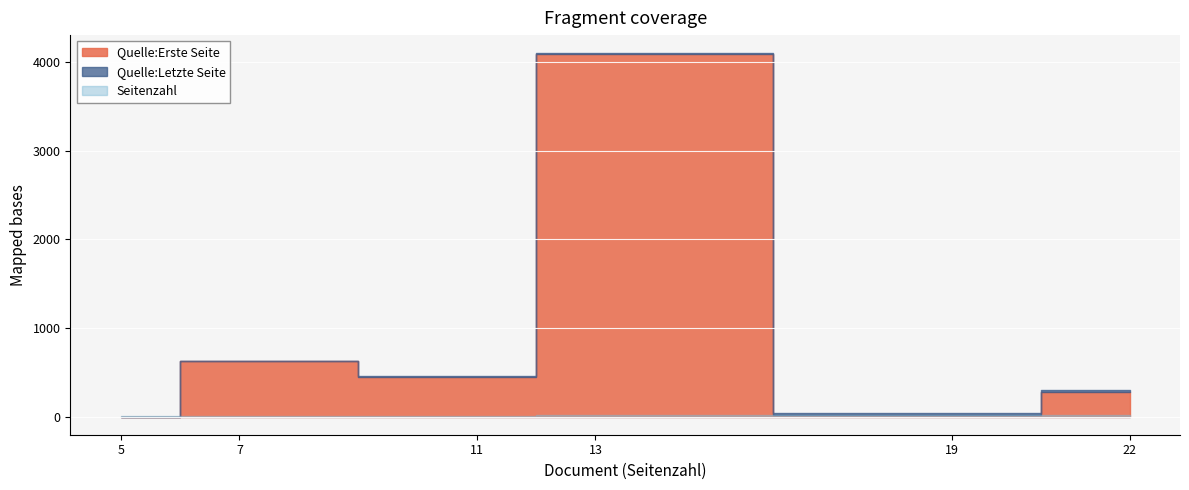

At how many categories does at least one series exceed 206?

4